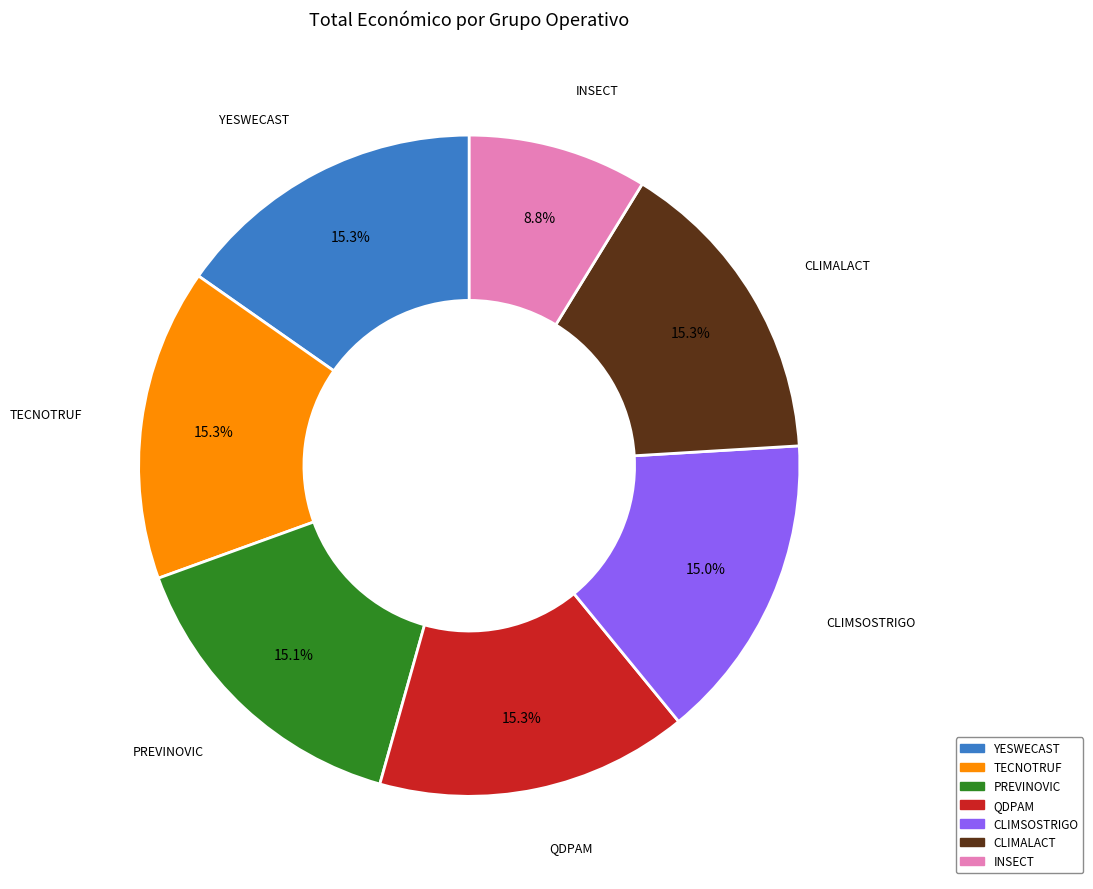

Approximately how many times larger is the value at INSECT compared to CLIMSOSTRIGO?

0.6